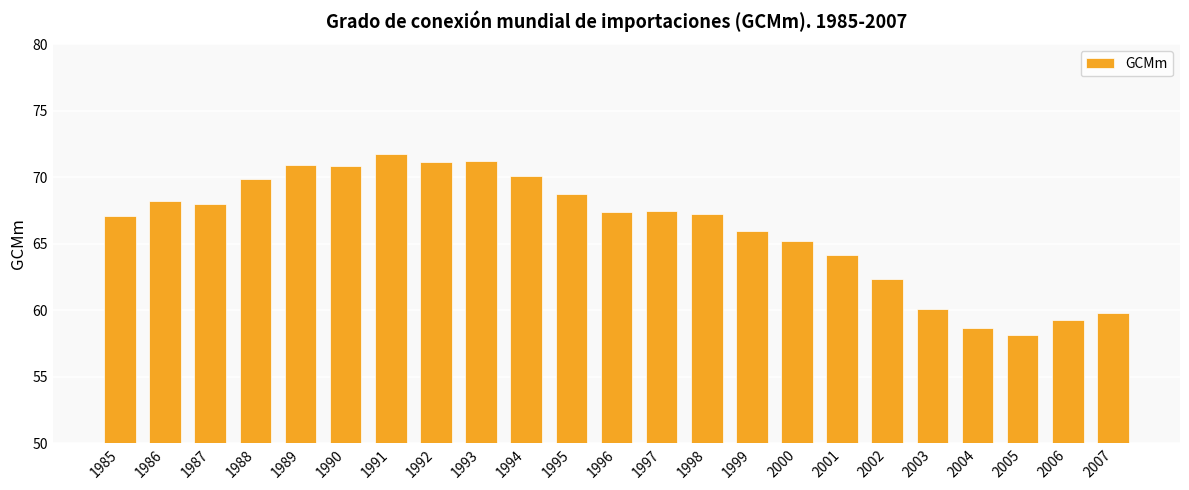

What is the minimum value shown in the chart?

58.1